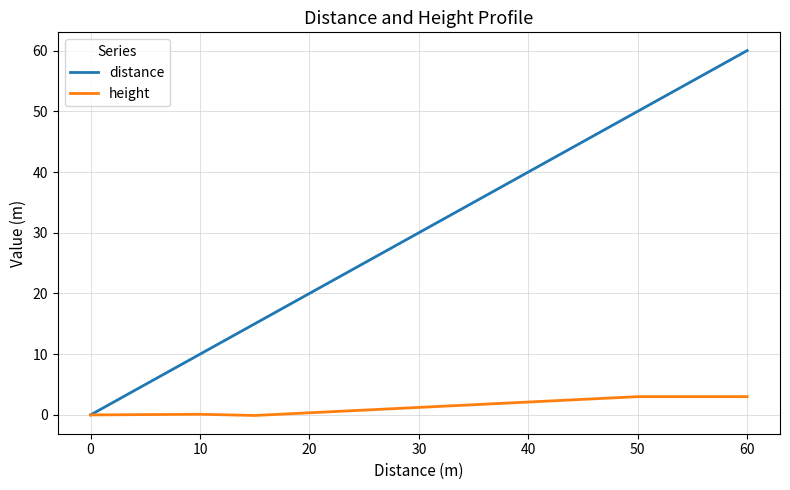

Rank the series by their average value, from lowest to highest.

height, distance